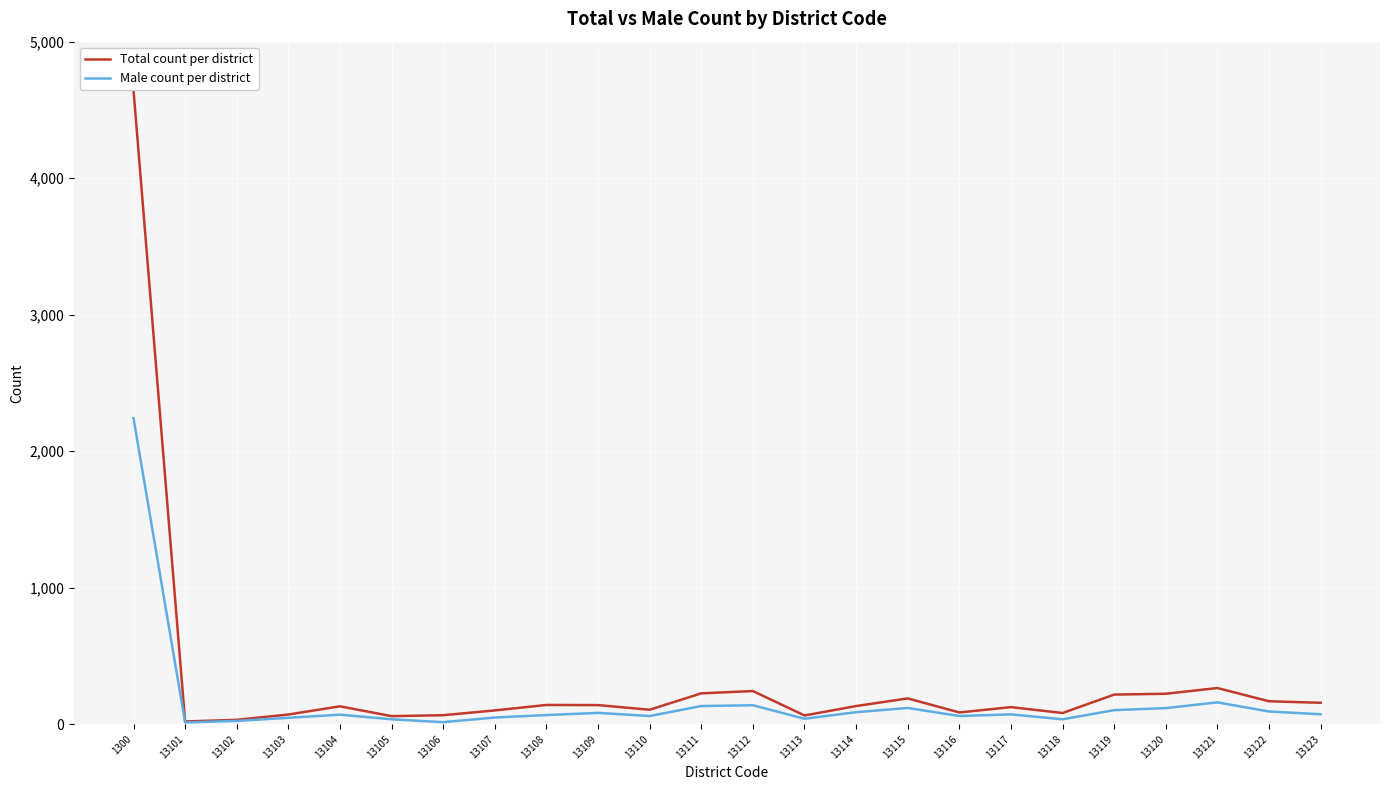

How many series are shown in this chart?

2